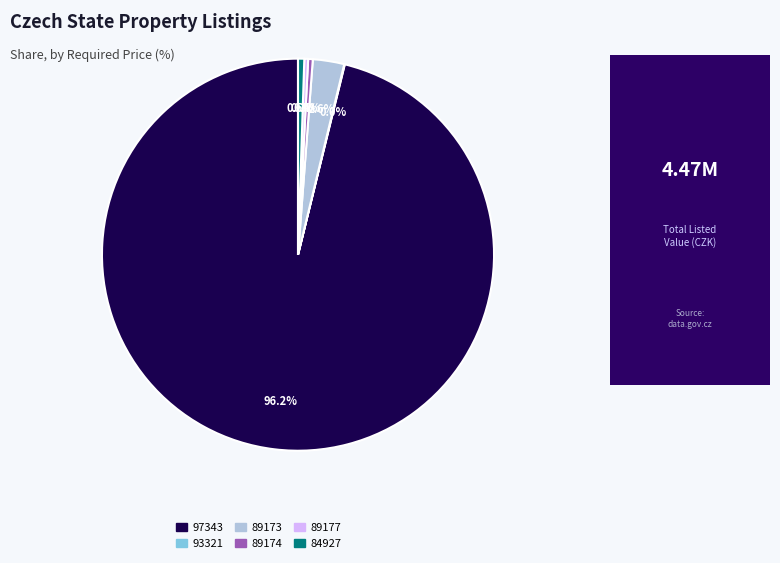

Which slice is the largest?

97343